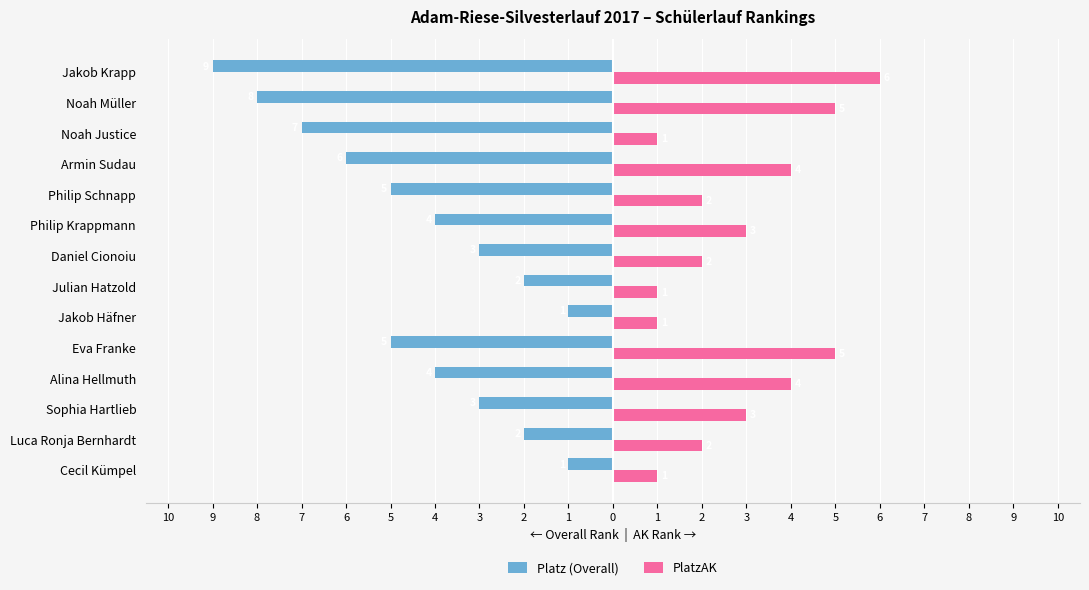

What are all the series names shown in the legend?

Platz (Overall), PlatzAK